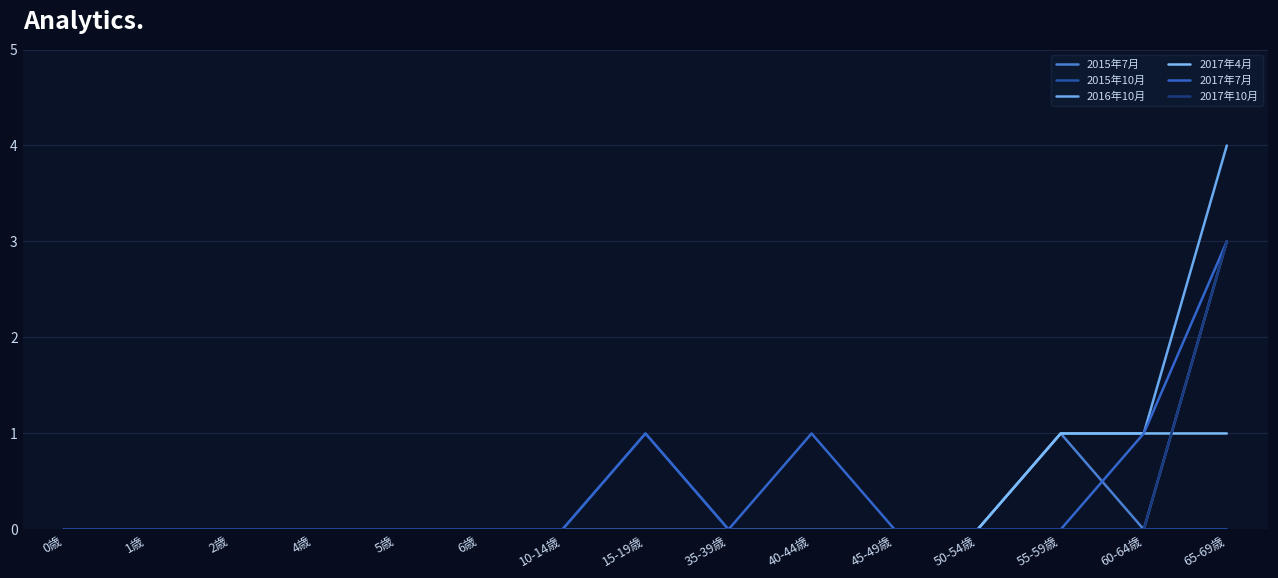

Is this an area chart (filled region under the line)?

No